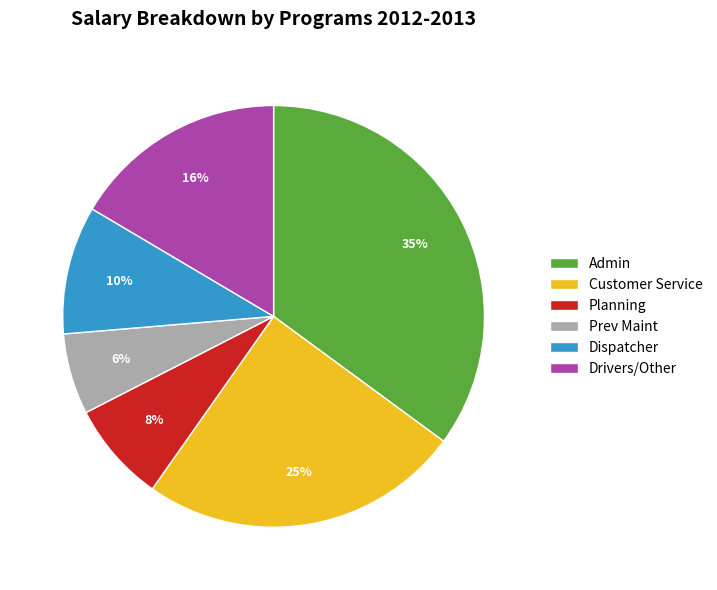

True or false: Planning accounts for 14% of the total.

False